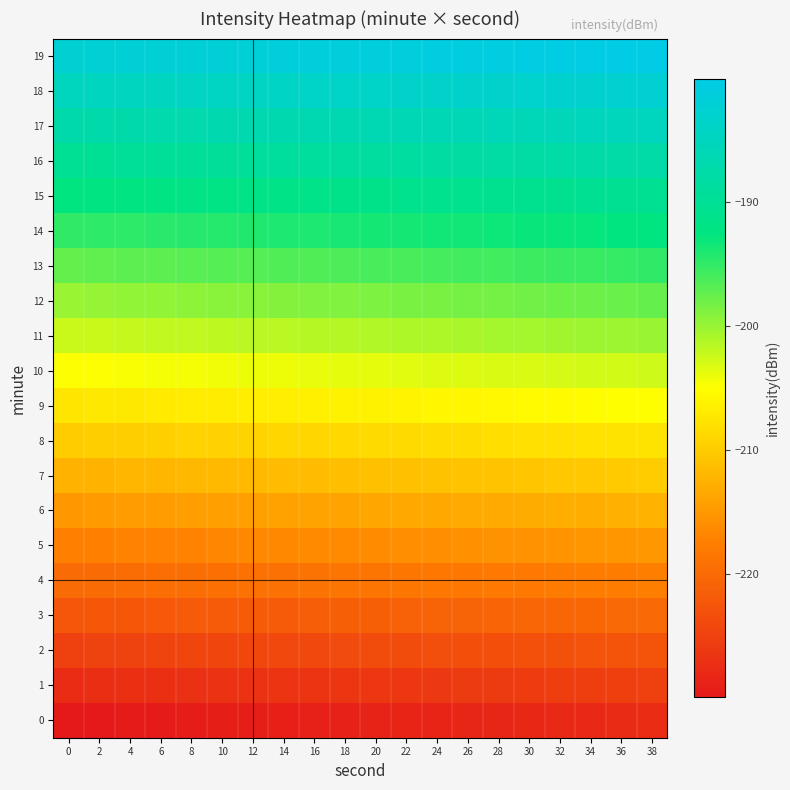

List the series in order of their peak value, lowest first.

0, 1, 2, 3, 4, 5, 6, 7, 8, 9, 10, 11, 12, 13, 14, 15, 16, 17, 18, 19